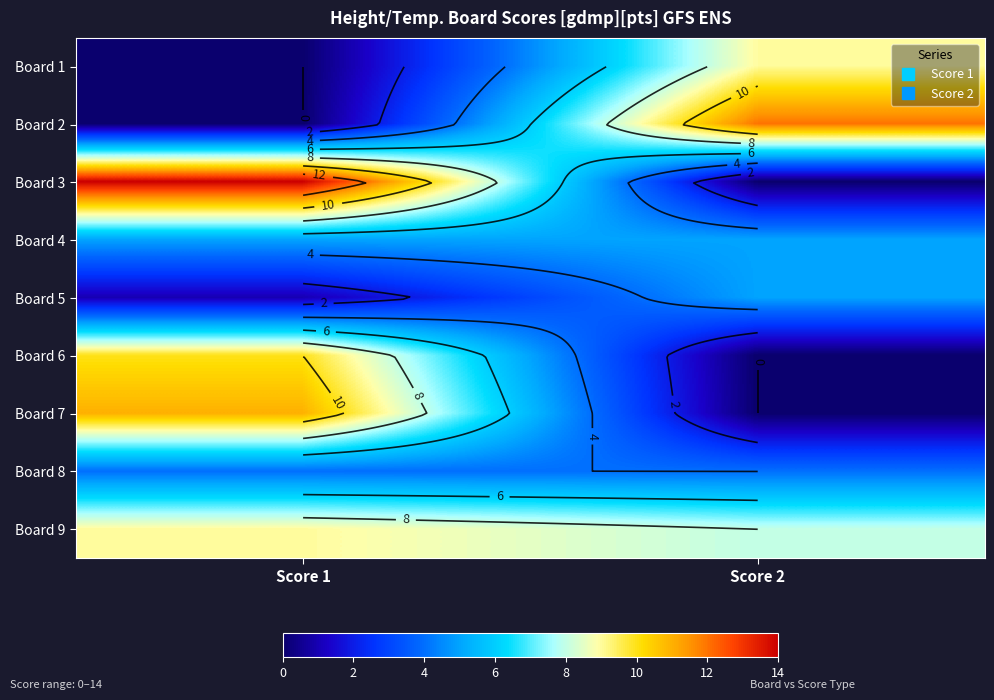

What is the difference between the Board 5 values at Score 1 and Score 2?

4